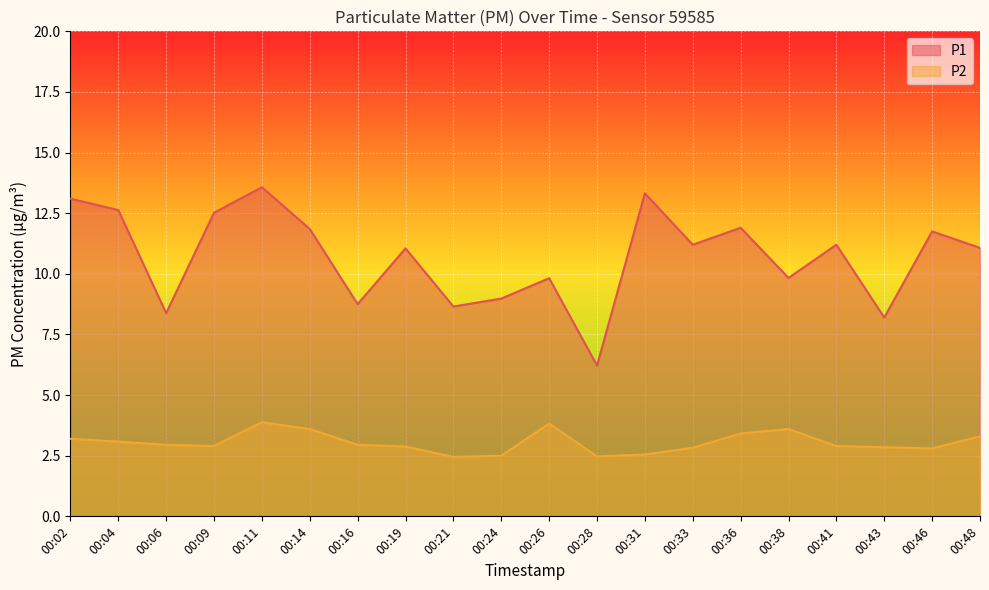

What is the difference between the second highest and second lowest values in the P1 series?

5.1